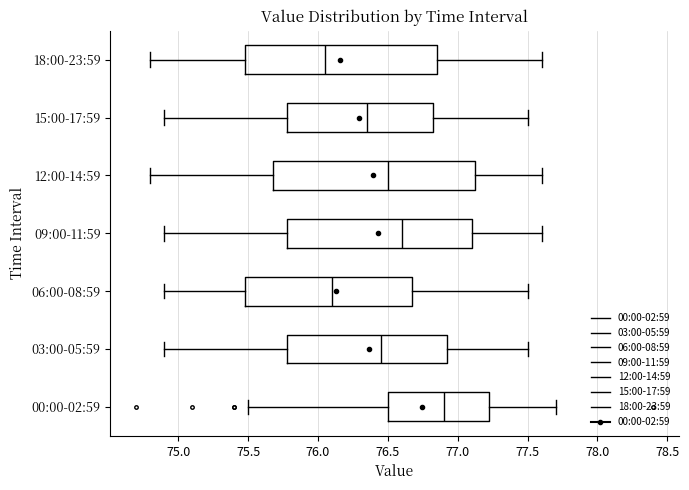

Which box has the furthest to the right median line?

00:00-02:59